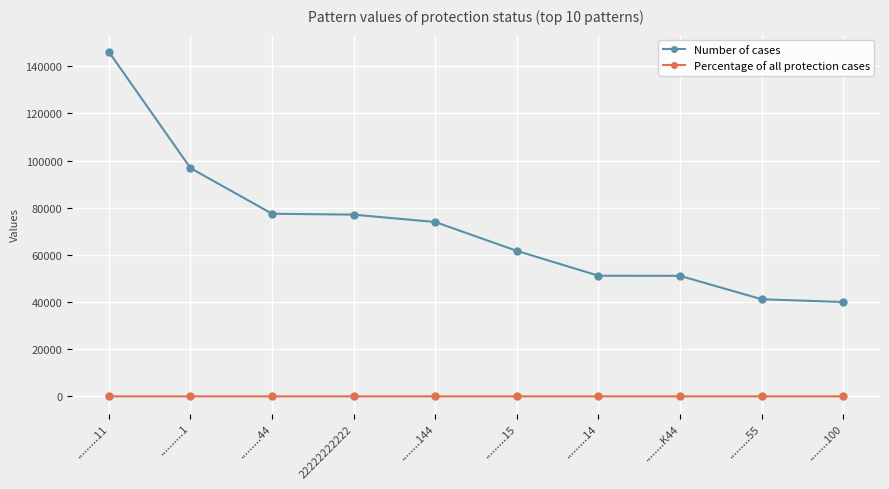

What are all the series names shown in the legend?

Number of cases, Percentage of all protection cases